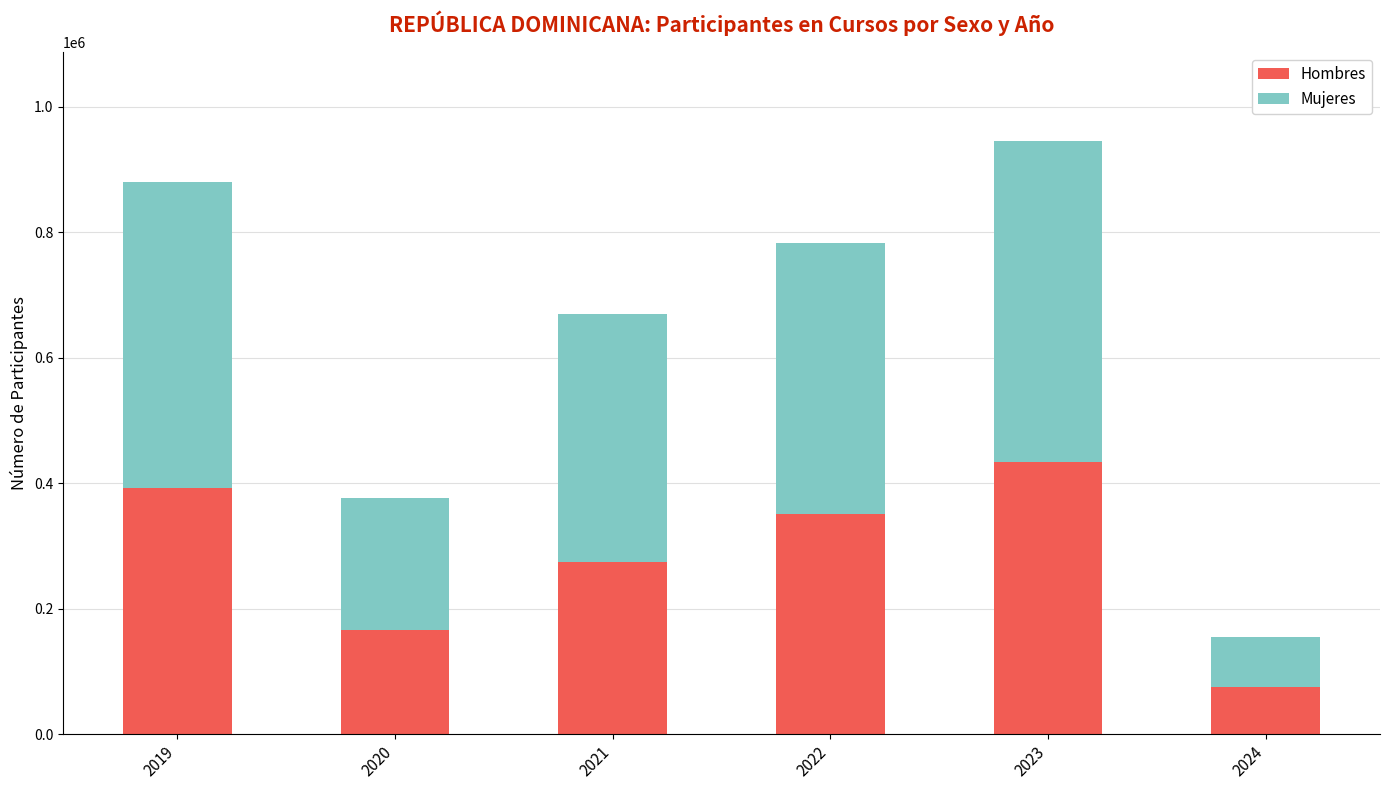

At which category is the sum across all series the highest?

2023